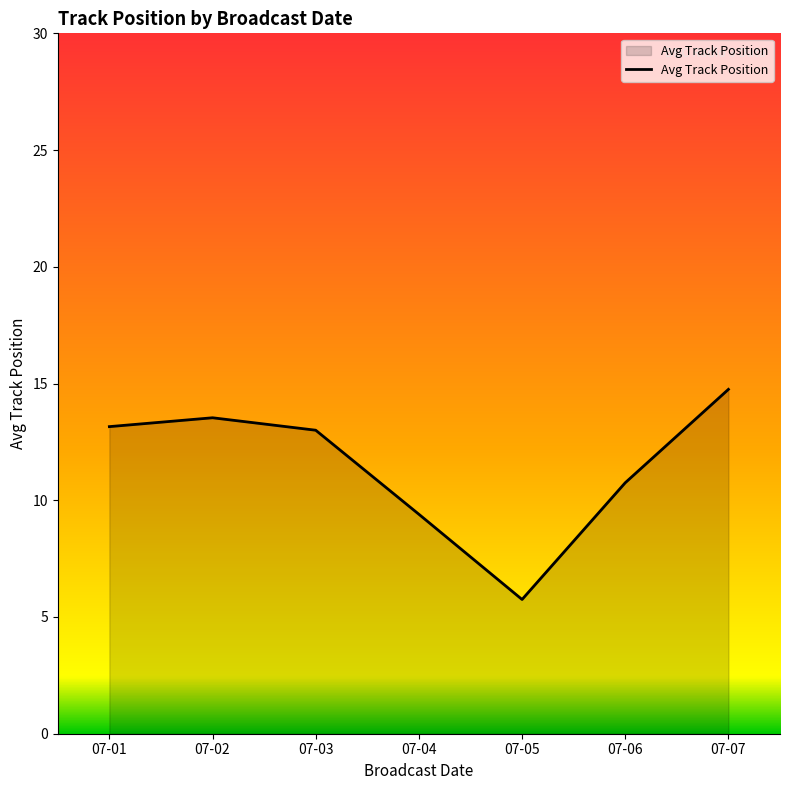

Read the value at 07-03.

13.0